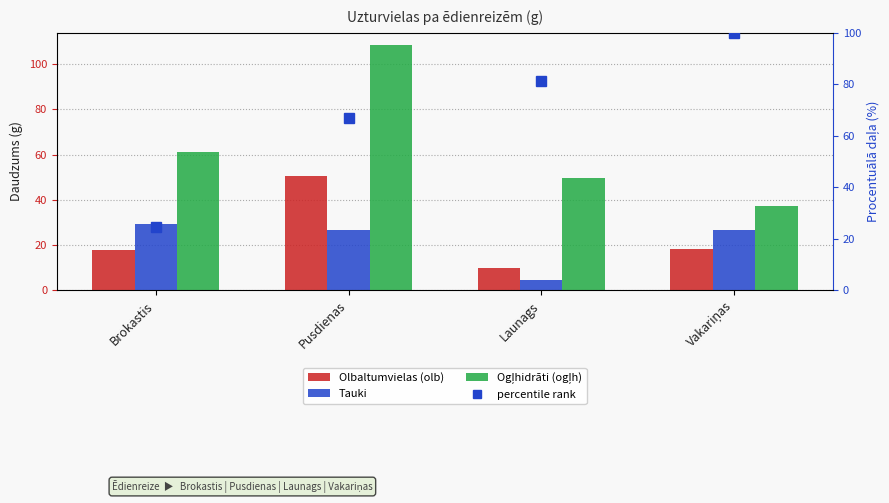

How many bars are there in total?

12